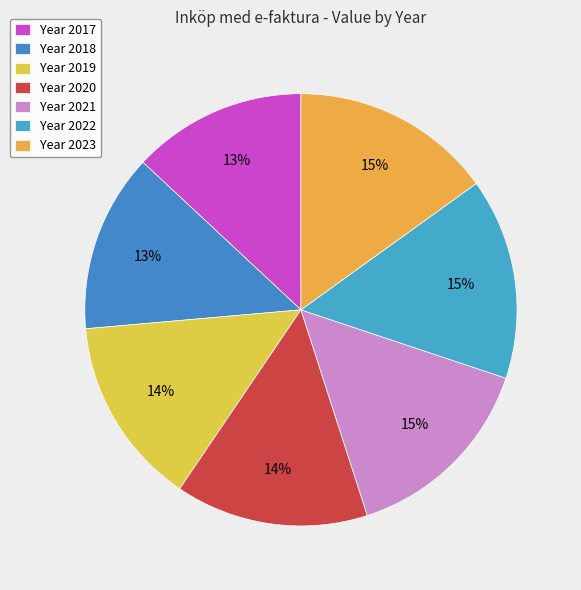

How many slices are in this pie chart?

7